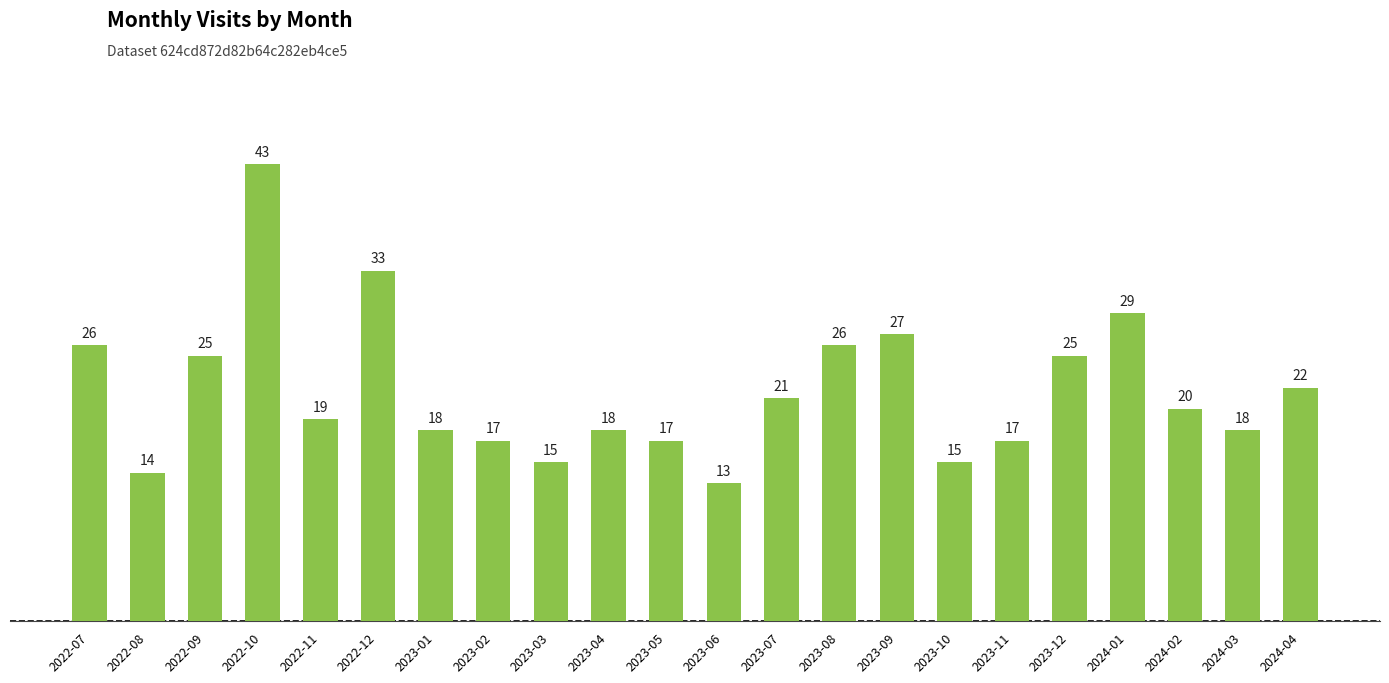

What is the change in value from 2022-08 to 2023-10?

+1